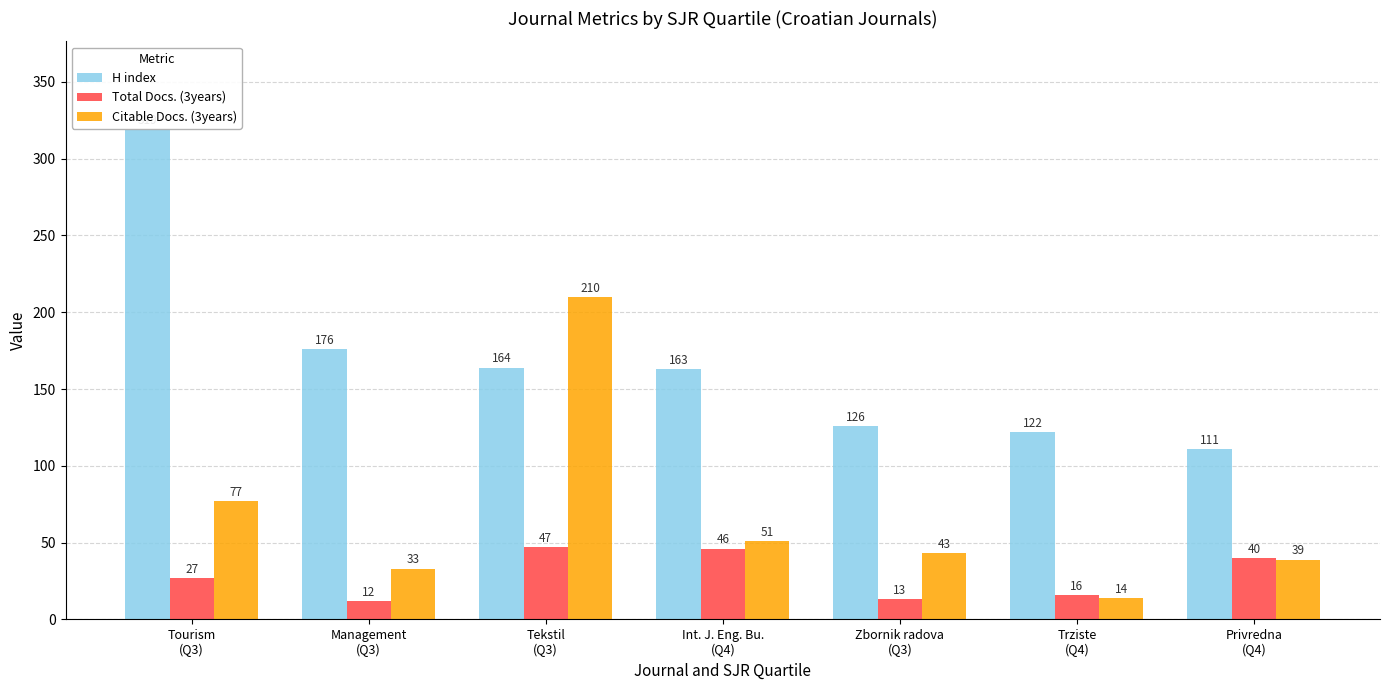

Reading left to right, list all the values displayed in this chart.

H index: 319	176	164	163	126	122	111
Total Docs. (3years): 27	12	47	46	13	16	40
Citable Docs. (3years): 77	33	210	51	43	14	39